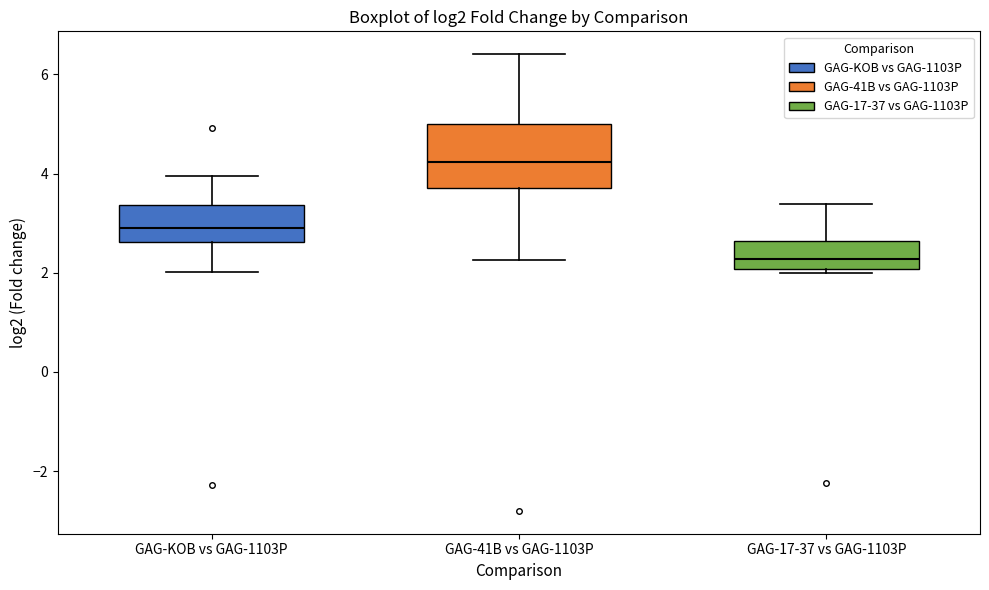

Comparing the boxes themselves (not the whiskers), which one is the tallest?

GAG-41B vs GAG-1103P